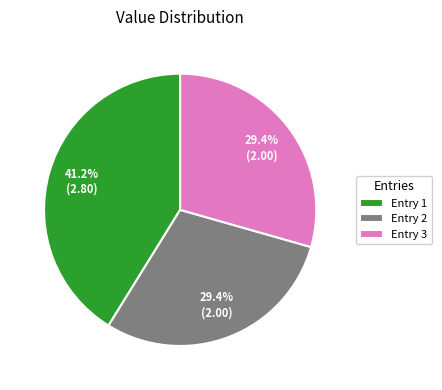

Between Entry 2 and Entry 1, which is larger?

Entry 1